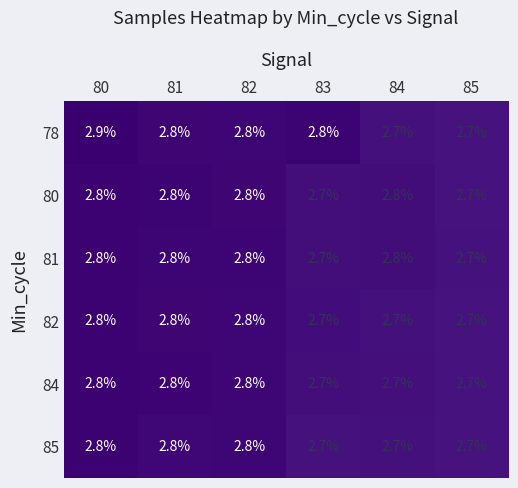

What is the sum of all 85 values?

16.5